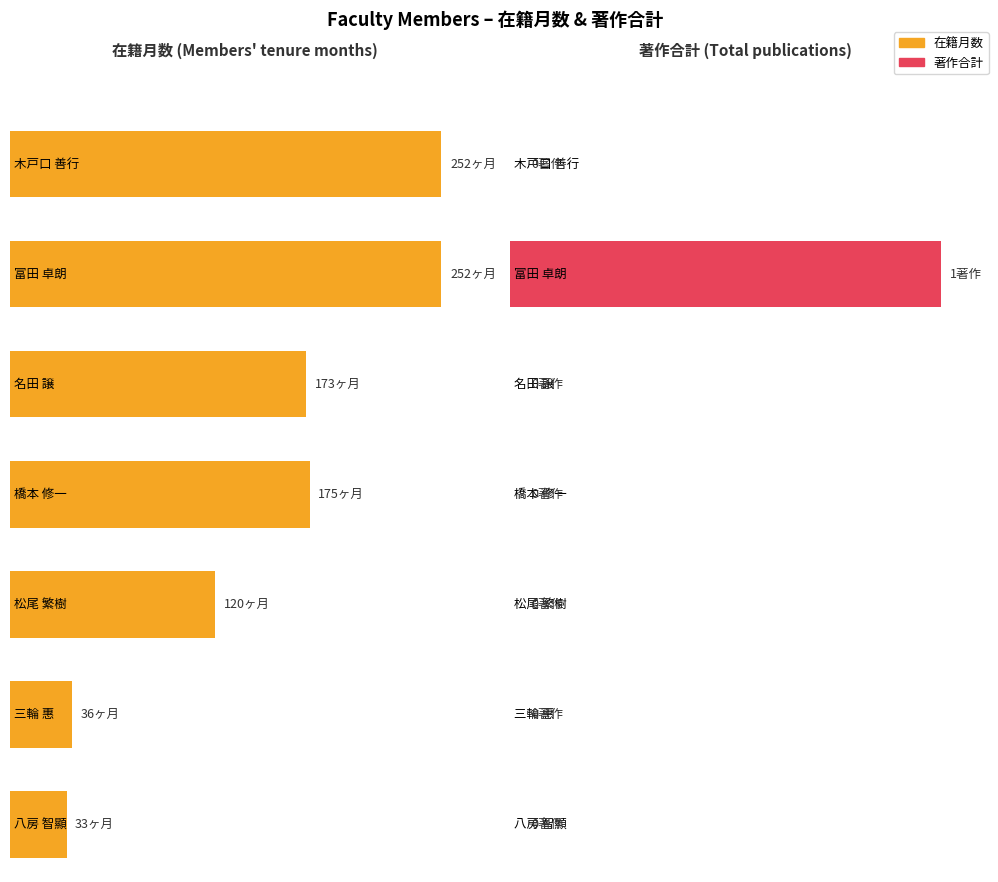

Count the 著作合計 values in the range 0 to 1.

7